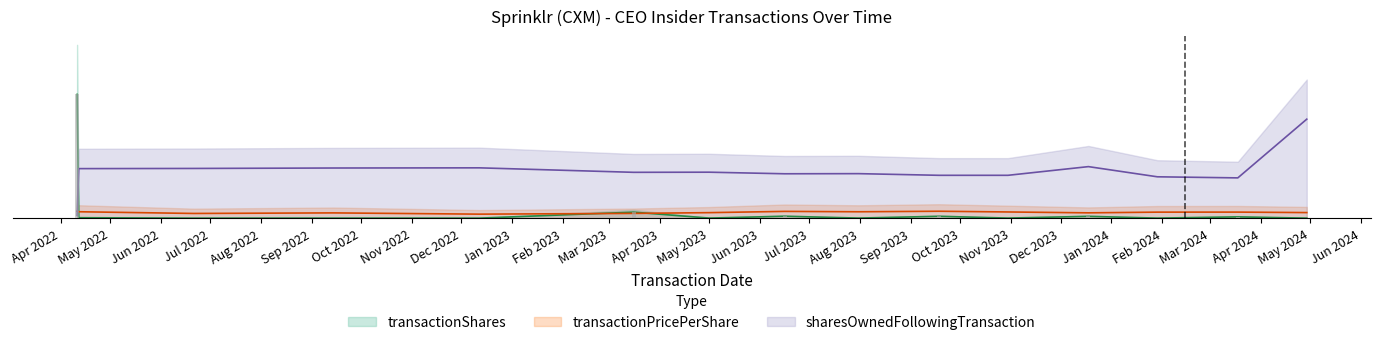

Where is transactionPricePerShare nearest to the value 47140?

May 2023